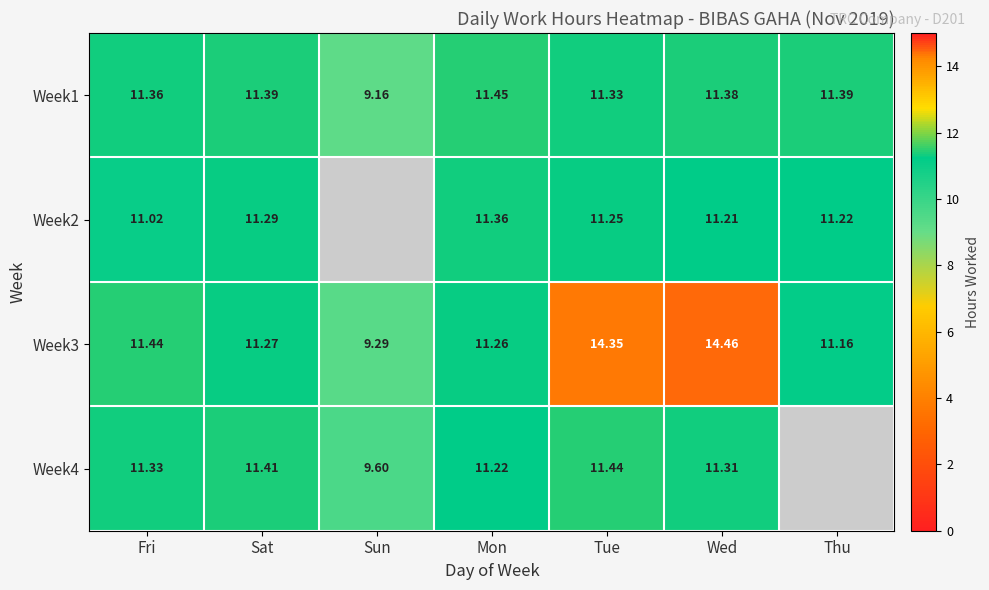

How many values in the Week1 series are below 11?

1